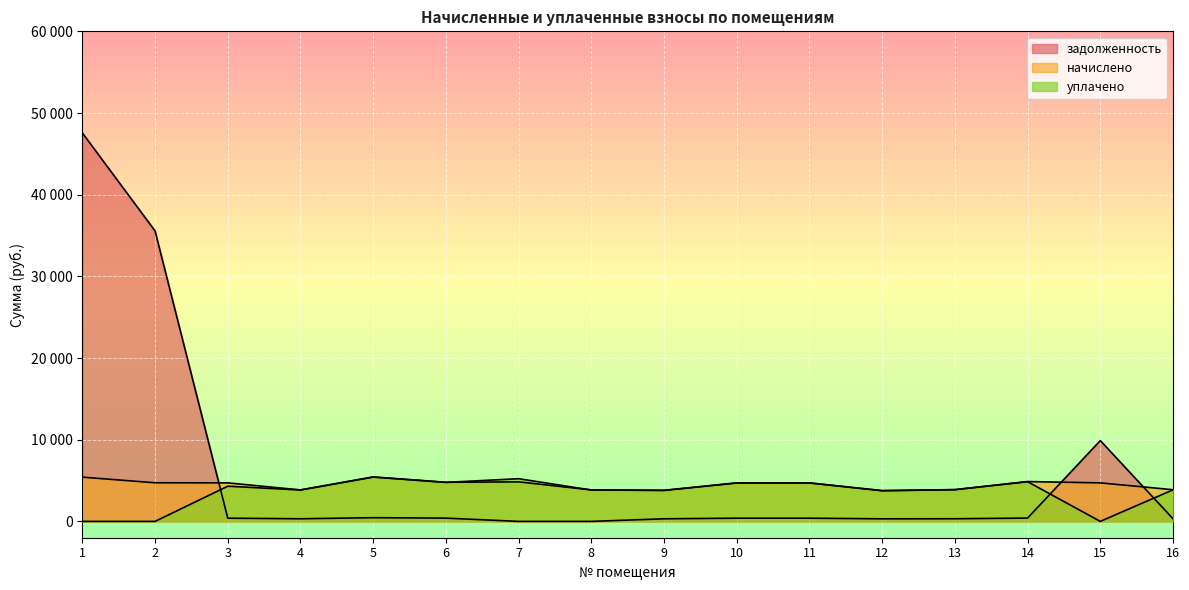

True or false: уплачено has more than 1 points higher than both neighbors.

True